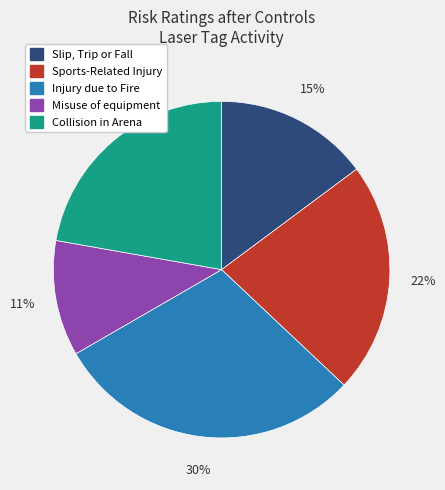

To the nearest percent, what portion does Slip, Trip or Fall represent?

15%